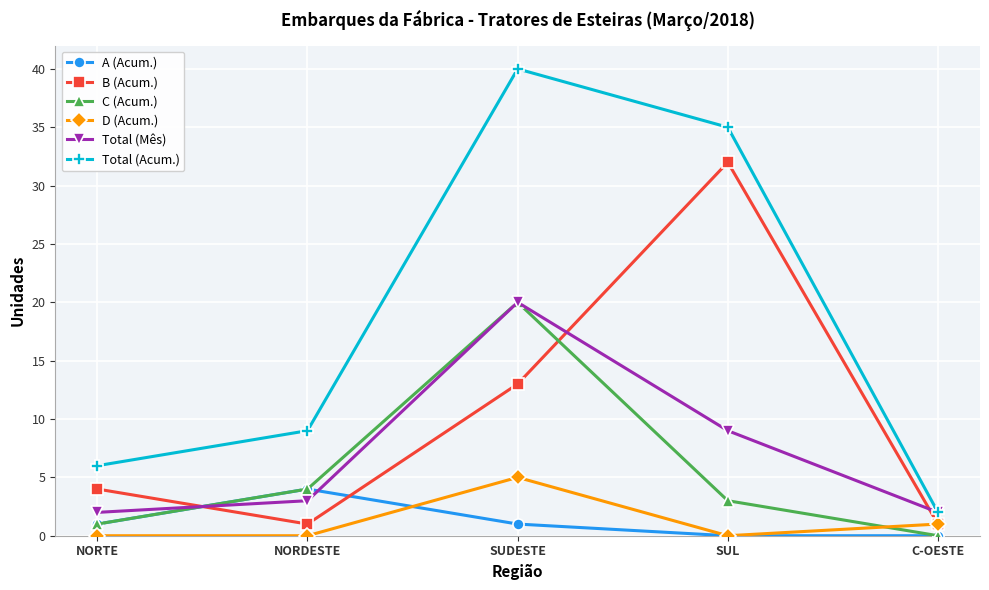

Where do Total (Mês) and B (Acum.) first cross each other?

NORTE and NORDESTE